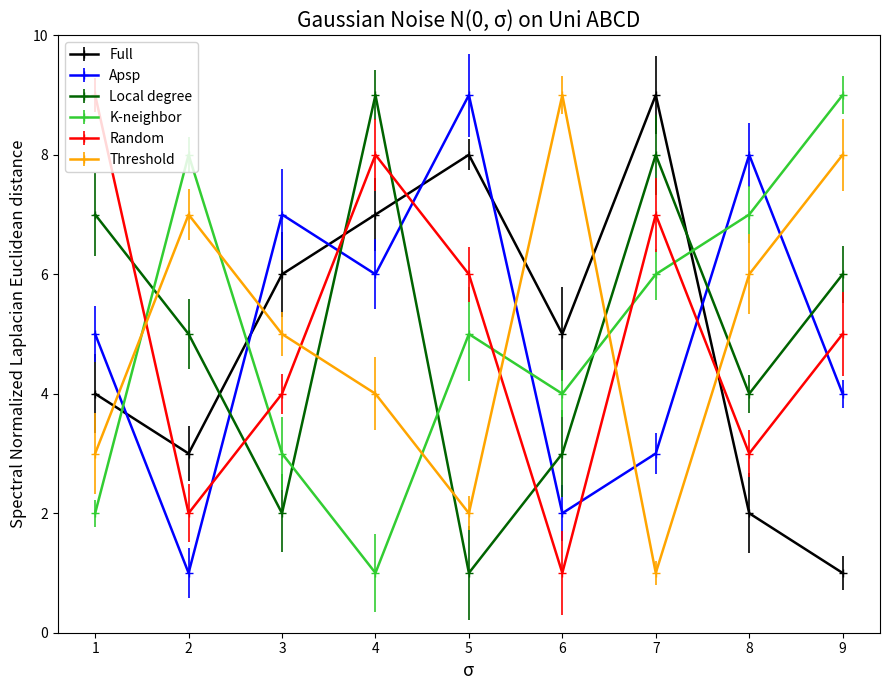

True or false: Full has more than 0 points higher than both neighbors.

True